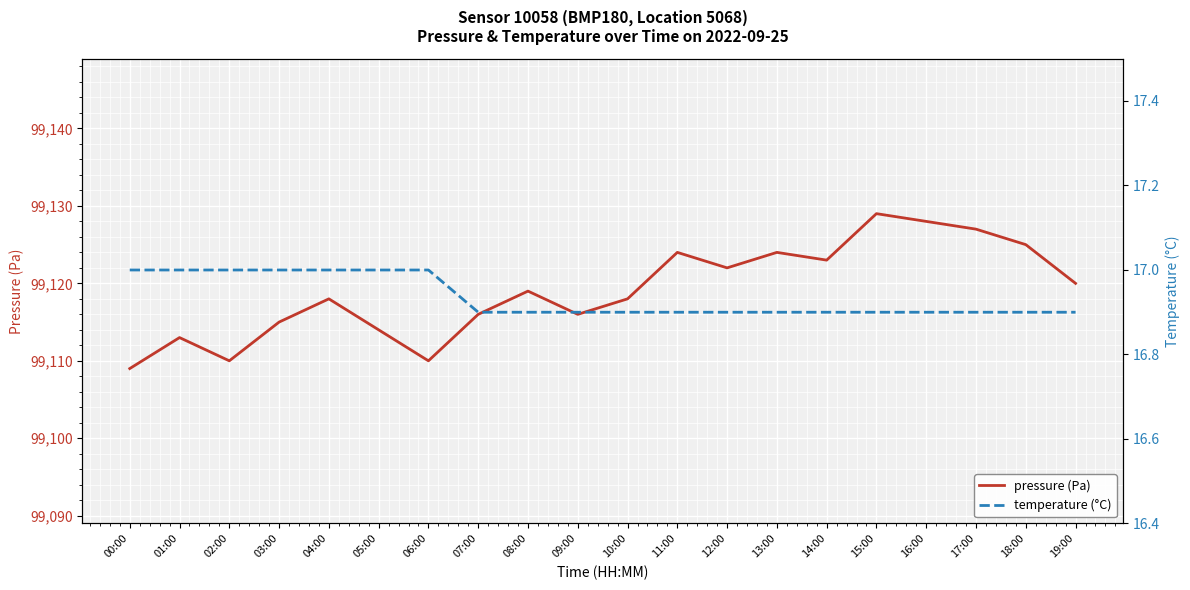

What is the difference between the maximum and minimum values in the pressure (Pa) series?

20